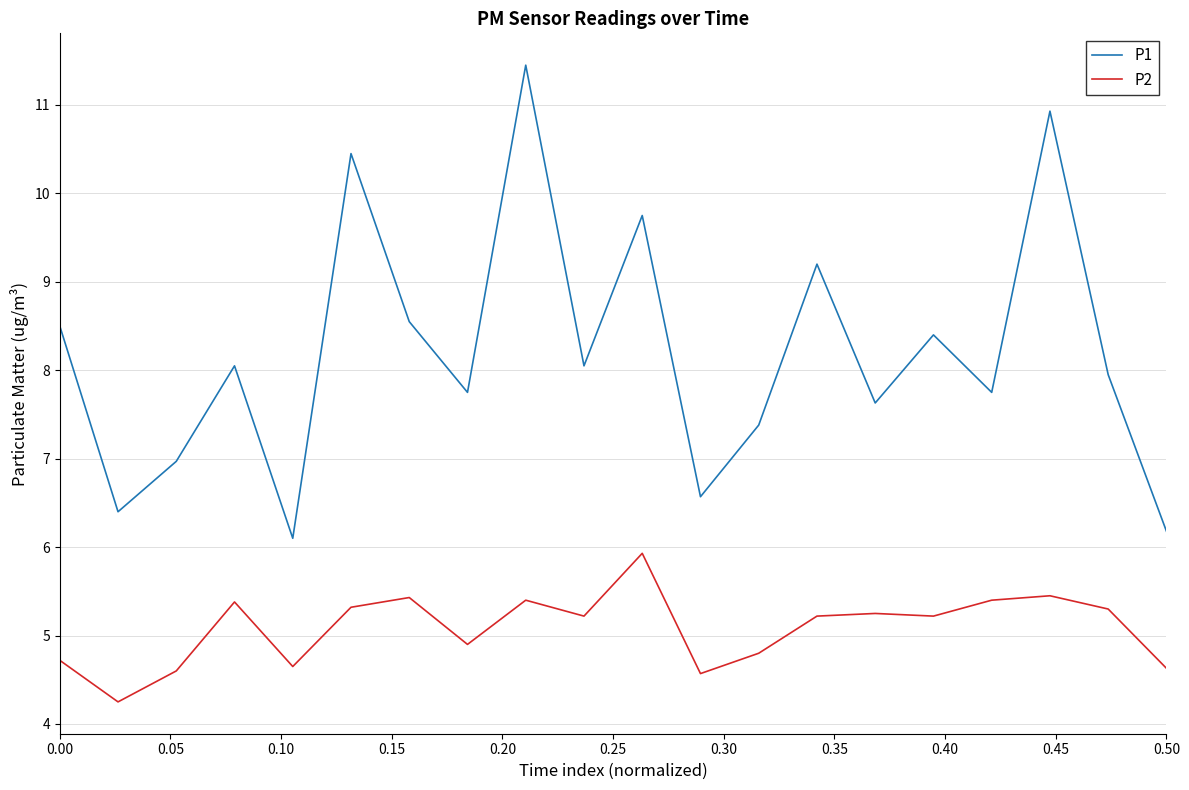

Which series has the widest spread of values?

P1